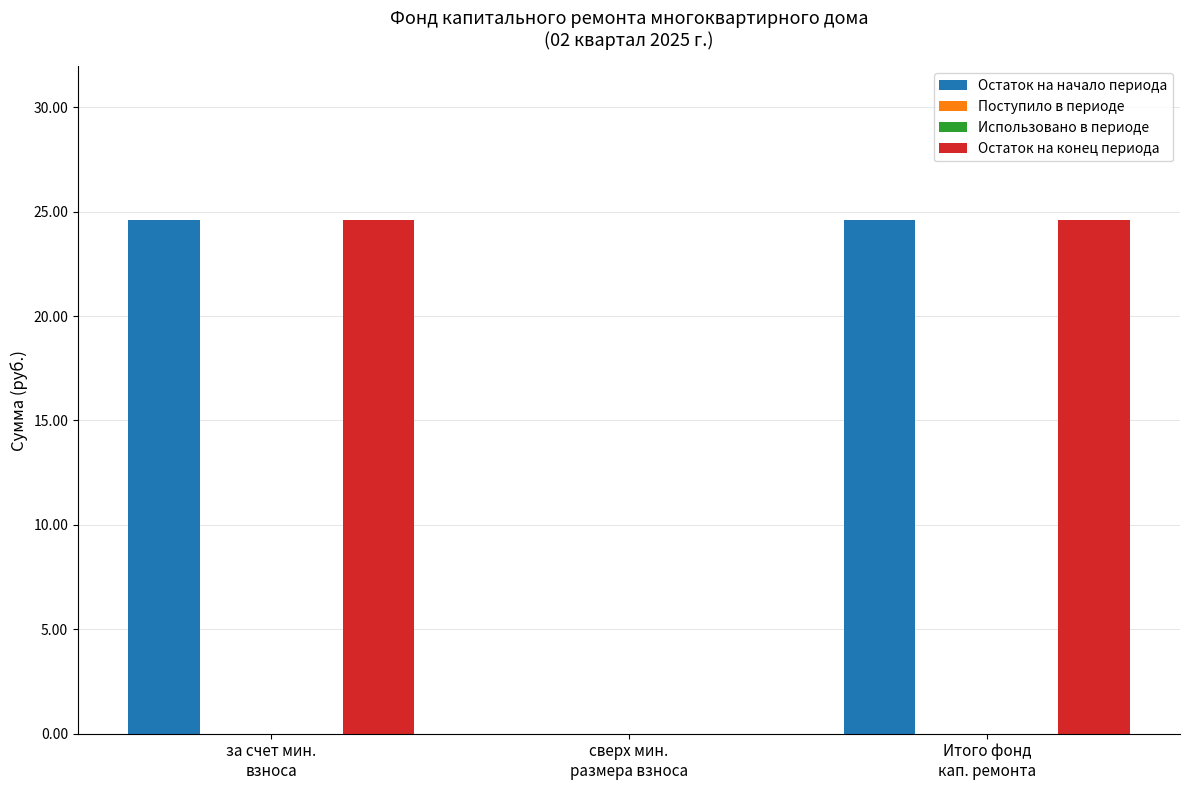

At how many categories does at least one series exceed 7?

2